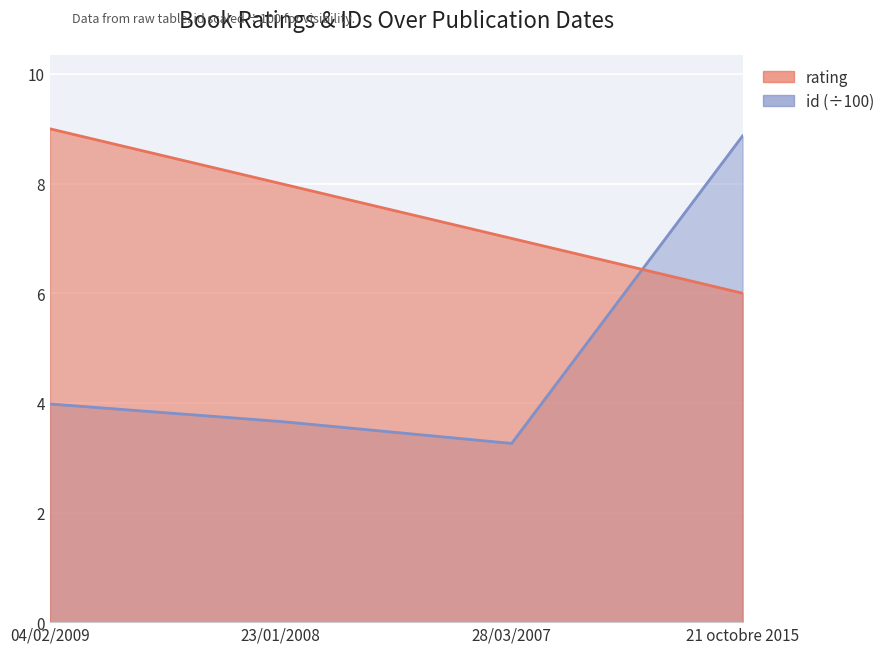

Reading left to right, what are all the values shown in this chart?

rating: 04/02/2009=9.0	23/01/2008=8.0	28/03/2007=7.0	21 octobre 2015=6.0
id: 04/02/2009=4.0	23/01/2008=3.7	28/03/2007=3.3	21 octobre 2015=8.9